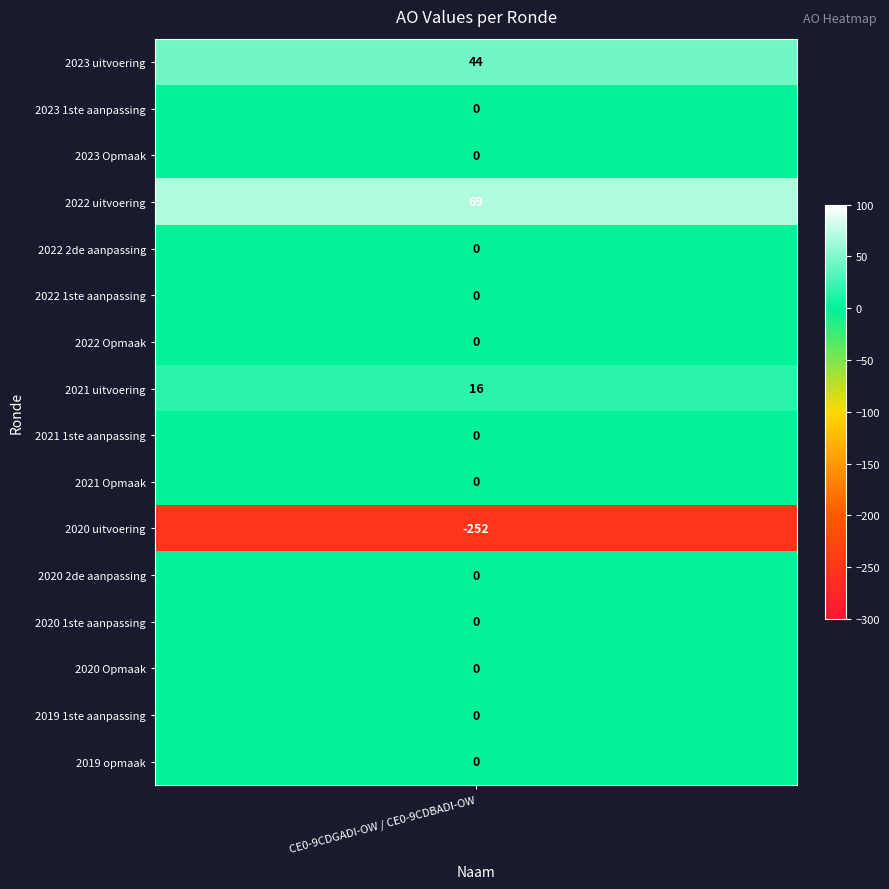

At which label does the data first exceed 0?

2023 uitvoering